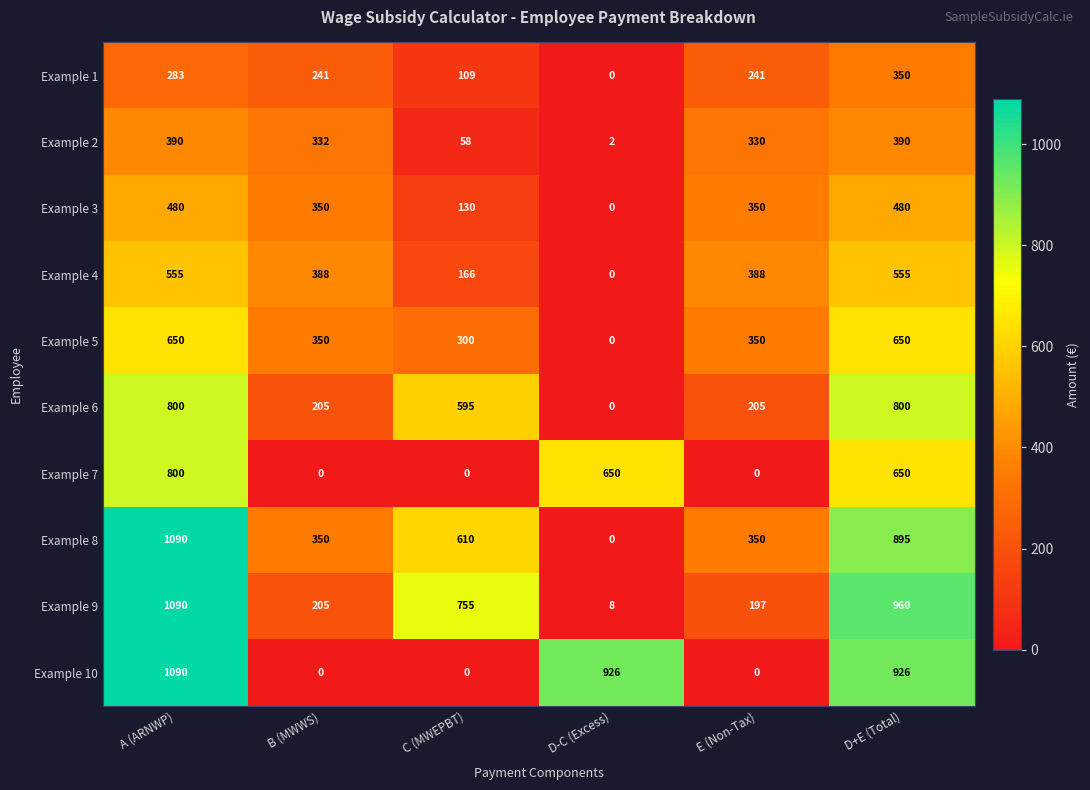

Which series has the largest total across all categories?

Example 8